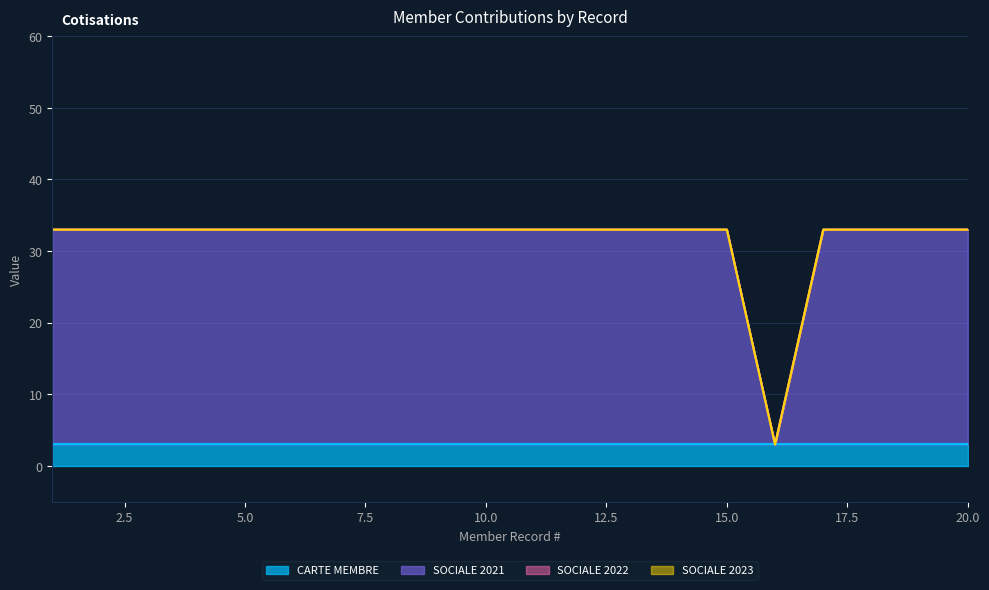

How many lines are shown in the chart?

4